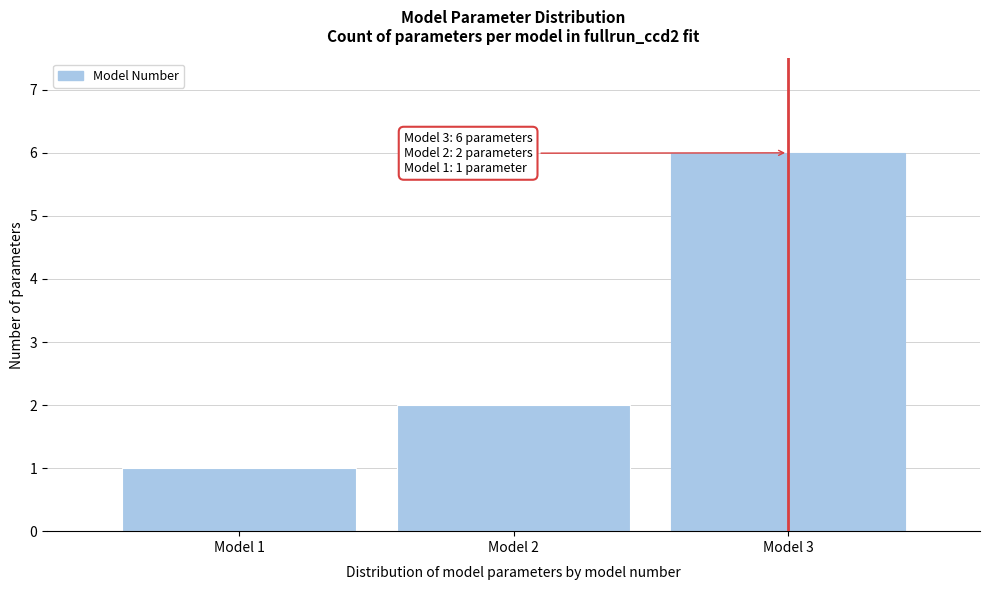

Which range on the x-axis has the tallest bar?

2.5 to 3.5